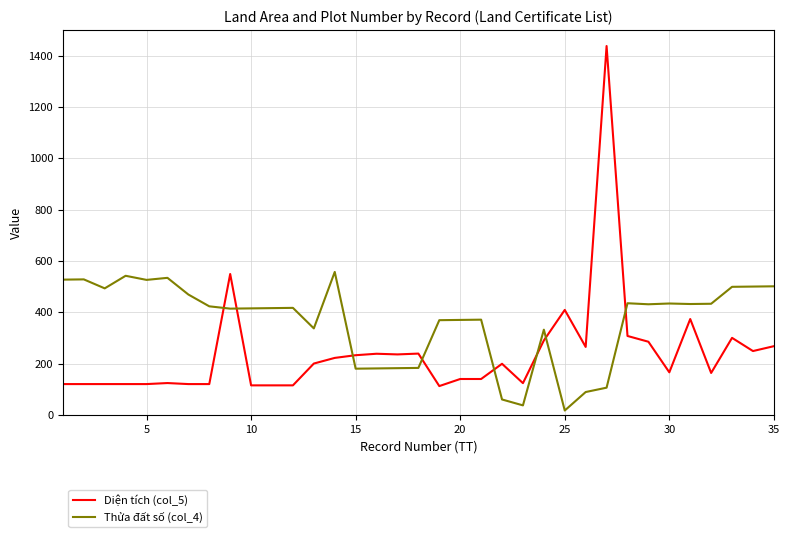

How many categories are shown in the chart?

35